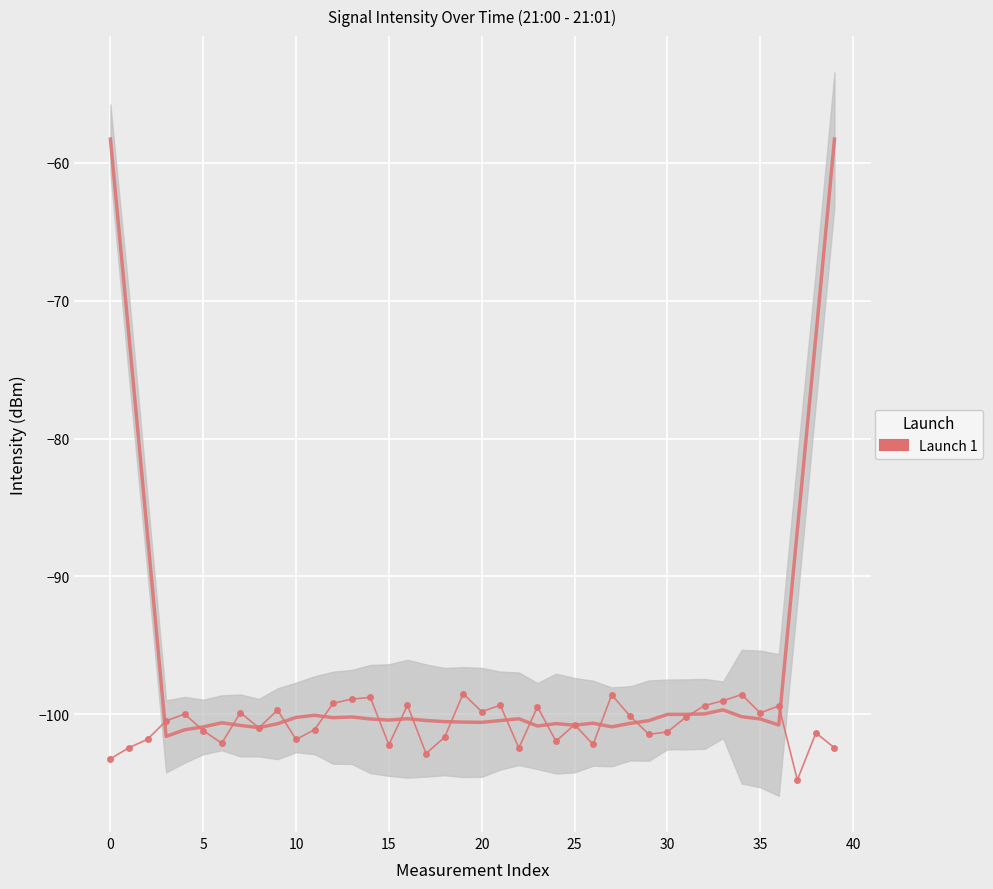

Reading left to right, extract all data points from this chart.

-103.2	-102.4	-101.8	-100.5	-100.0	-101.2	-102.1	-99.9	-101.0	-99.7	-101.8	-101.1	-99.2	-98.9	-98.8	-102.2	-99.3	-102.8	-101.7	-98.5	-99.8	-99.3	-102.4	-99.5	-102.0	-100.7	-102.2	-98.6	-100.1	-101.4	-101.3	-100.2	-99.4	-99.0	-98.6	-99.9	-99.4	-104.8	-101.3	-102.4